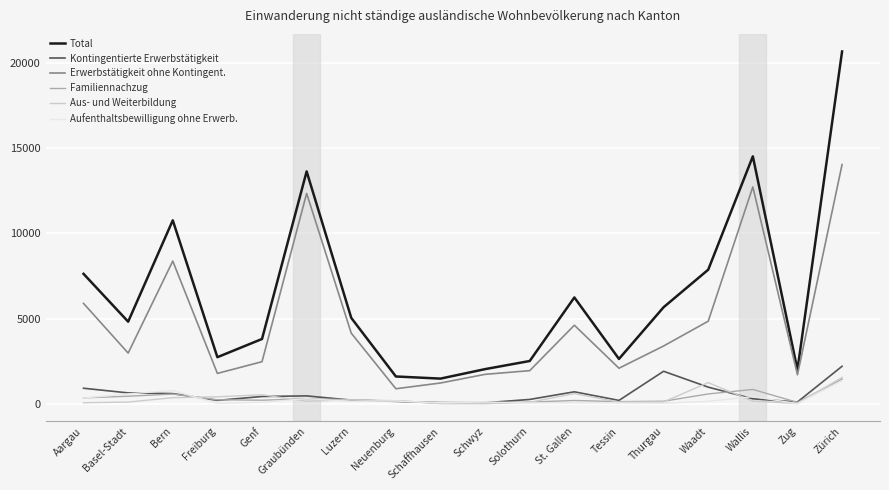

How many values in the Total series are below 5052?

9